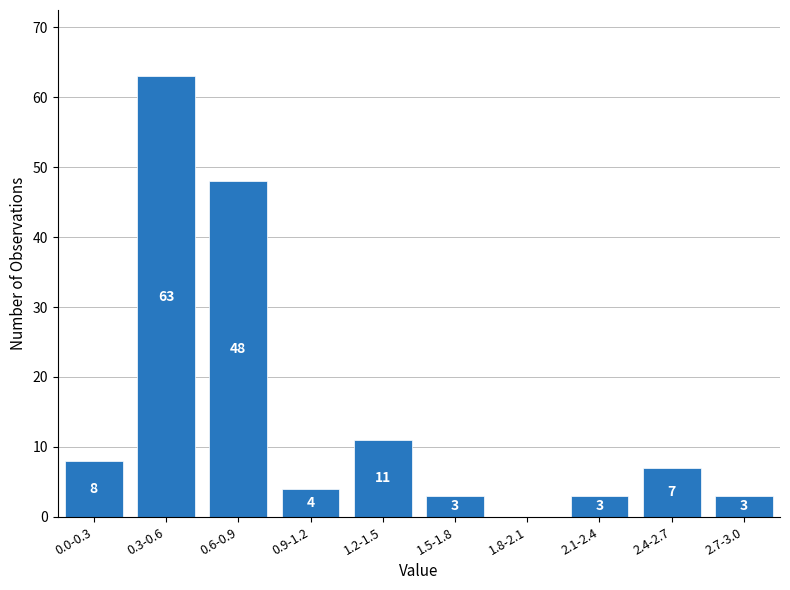

Reading left to right, list all the values displayed in this chart.

0.0-0.3=8	0.3-0.6=63	0.6-0.9=48	0.9-1.2=4	1.2-1.5=11	1.5-1.8=3	1.8-2.1=0	2.1-2.4=3	2.4-2.7=7	2.7-3.0=3